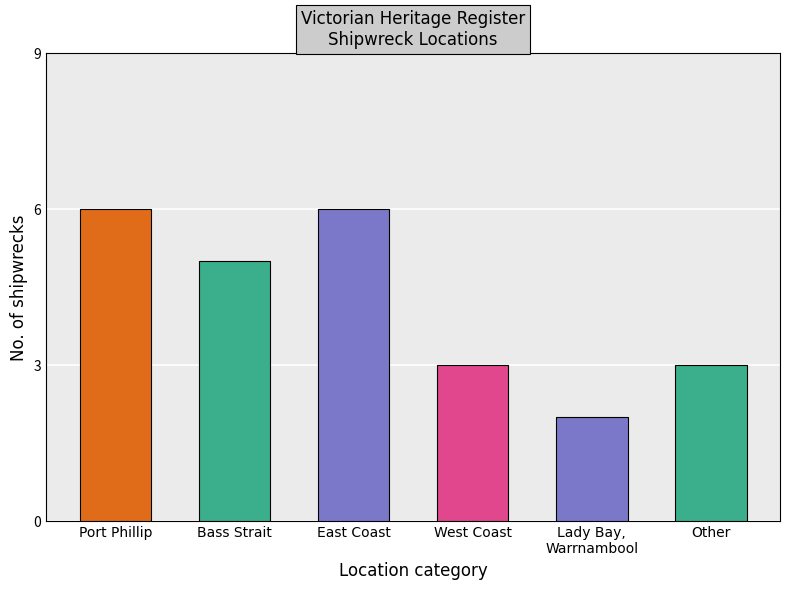

Rank the categories by value from lowest to highest.

Lady Bay, Warrnambool, West Coast, Other, Bass Strait, Port Phillip, East Coast